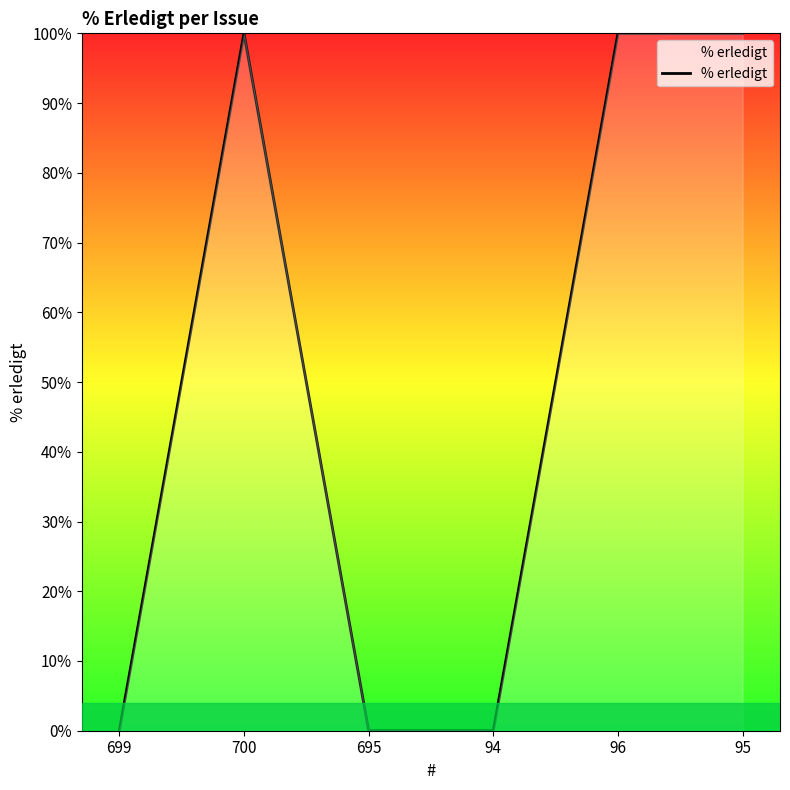

The chart shows a value of 42 at 96. True or false?

False